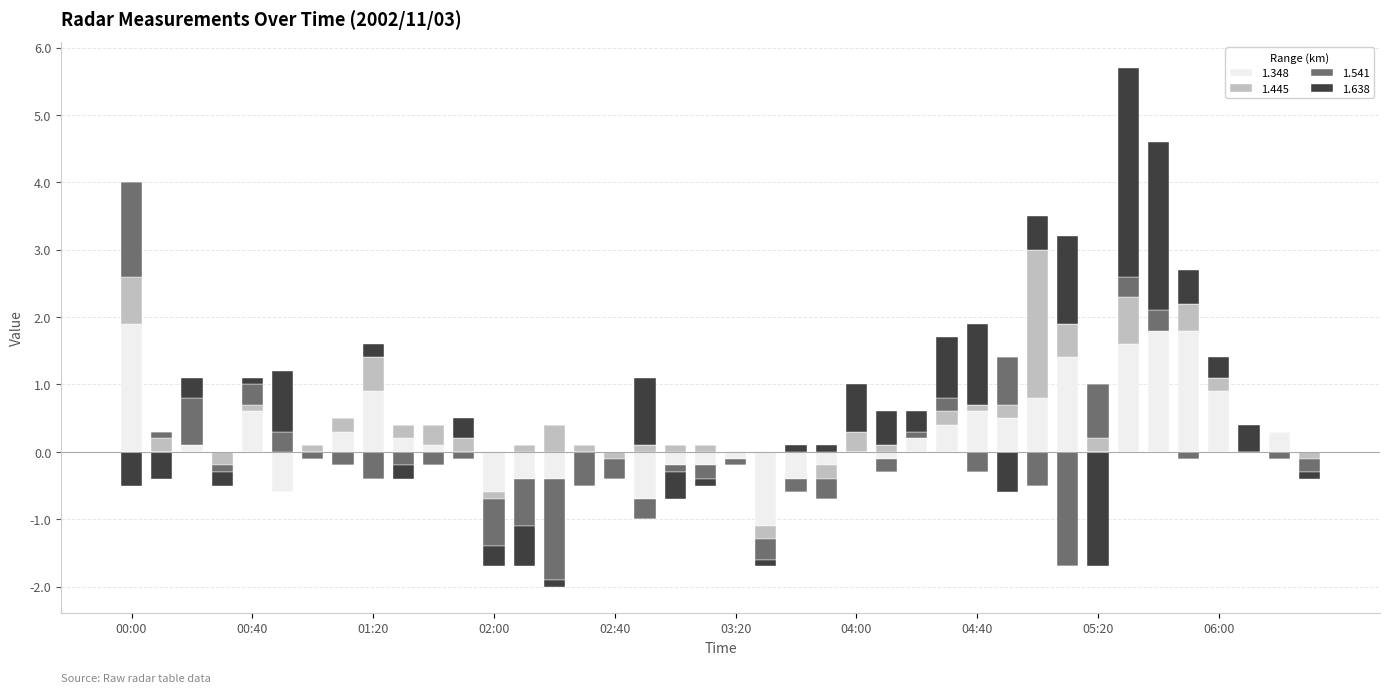

Rank the categories by 1.638 value from lowest to highest.

05:20, 02:10, 04:50, 00:00, 00:10, 03:00, 02:00, 00:30, 01:30, 02:20, 03:10, 03:30, 06:30, 01:00, 01:10, 01:40, 02:30, 02:40, 03:20, 06:20, 00:40, 03:40, 03:50, 01:20, 00:20, 01:50, 04:20, 06:00, 06:10, 04:10, 05:00, 05:50, 04:00, 00:50, 04:30, 02:50, 04:40, 05:10, 05:40, 05:30